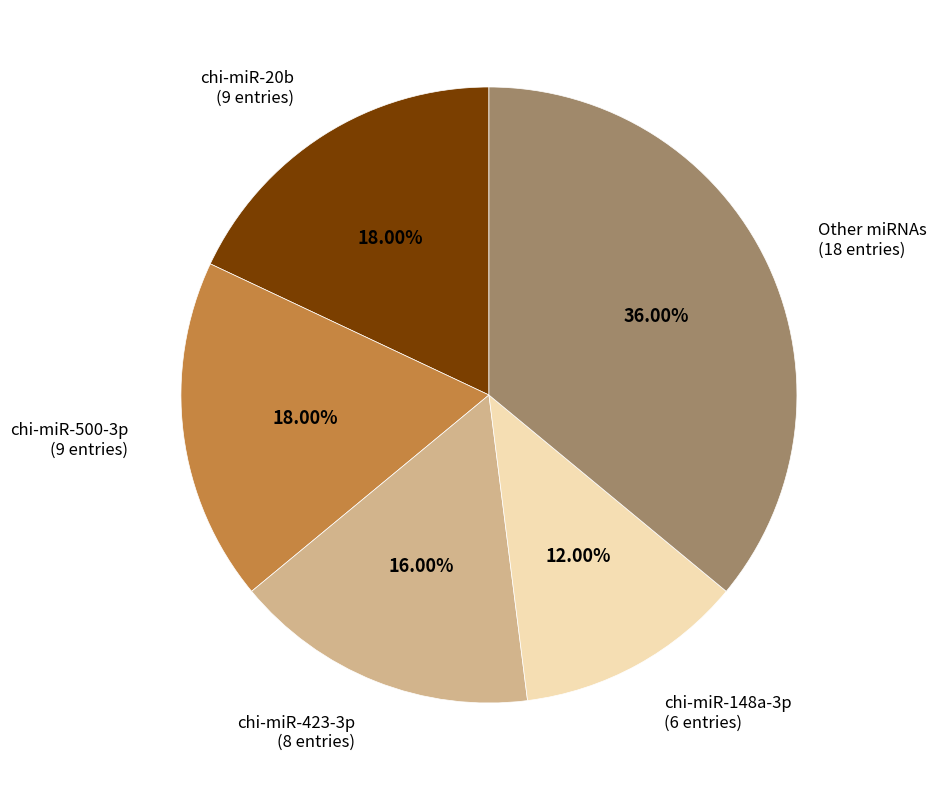

Is there a majority slice in this chart?

No